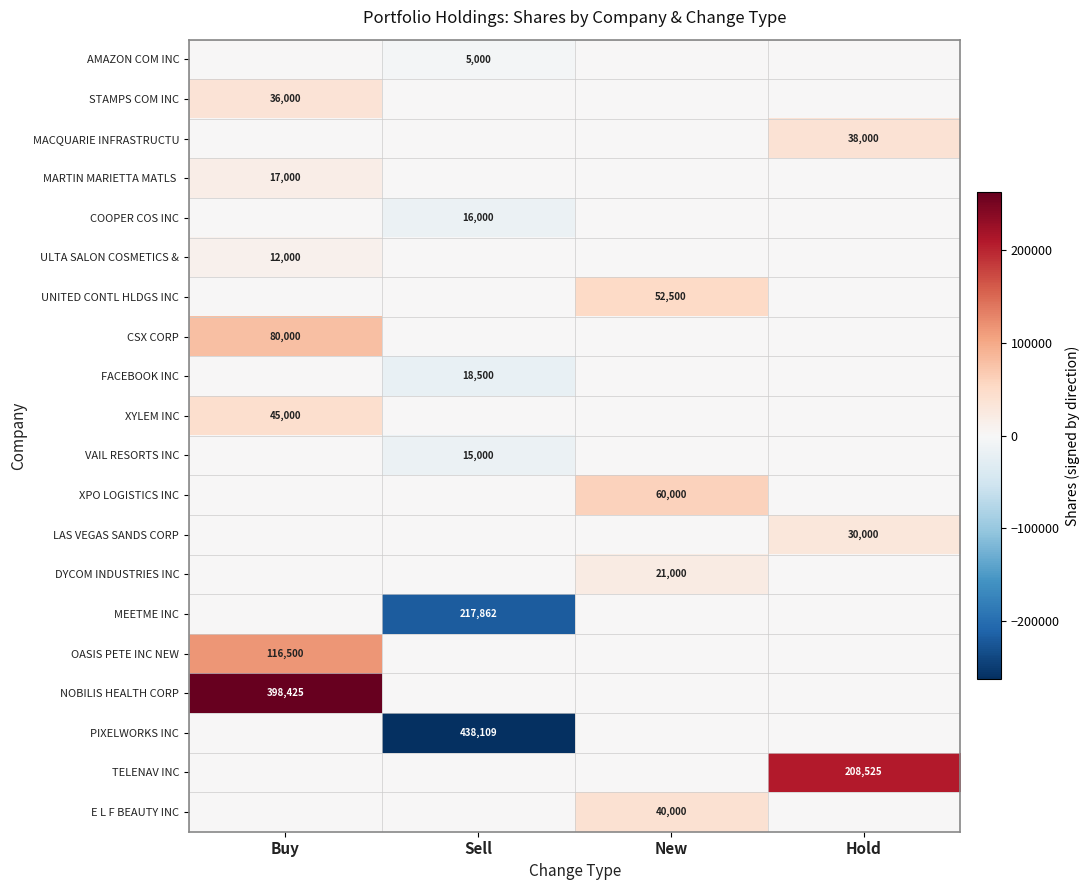

True or false: XPO LOGISTICS INC has a value of 60000 at New.

True